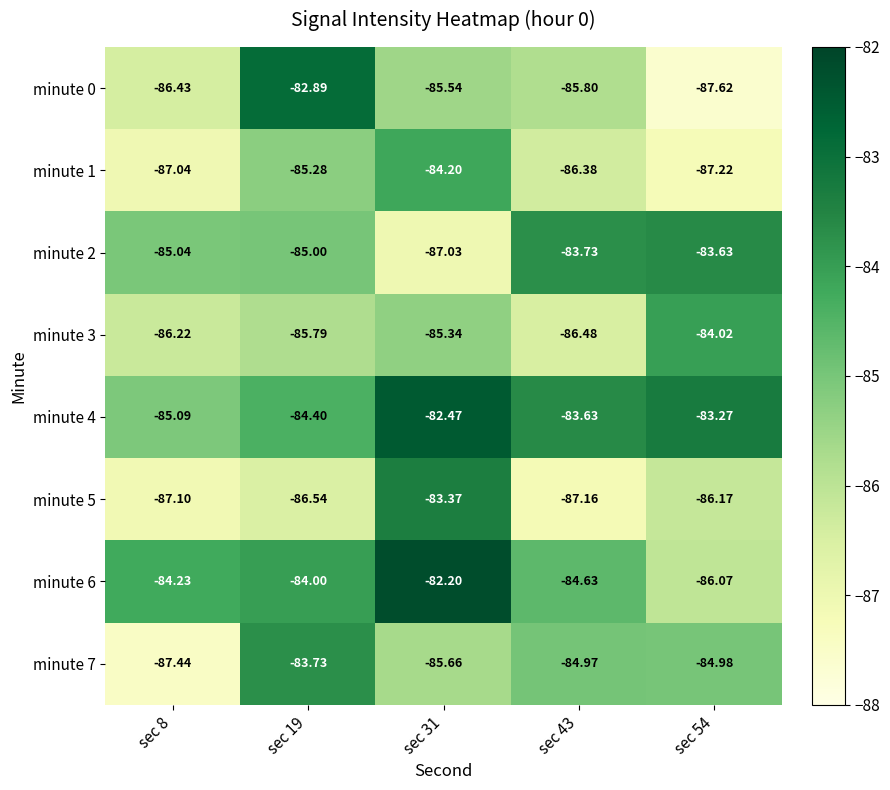

Is the value of minute 5 at sec 19 greater than the value of minute 1 at sec 43?

No